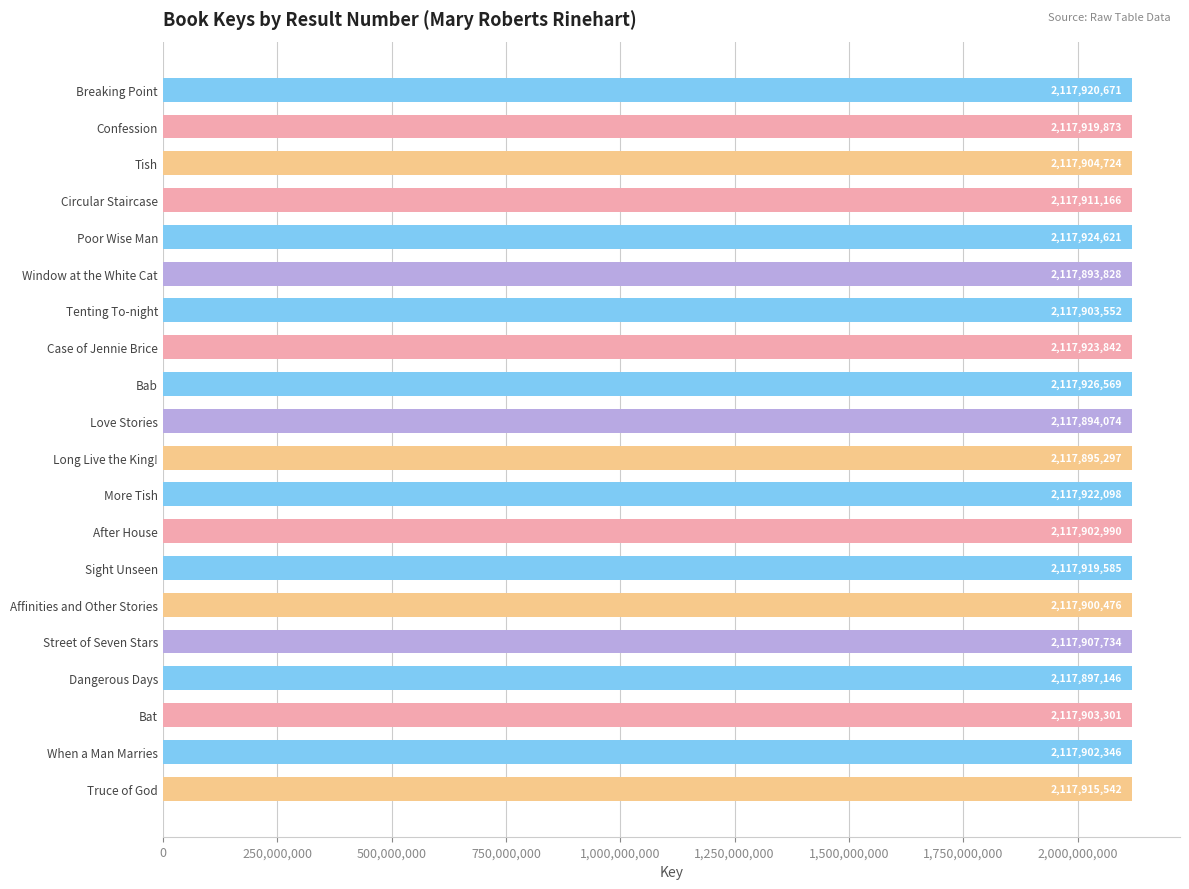

What position from the bottom is Affinities and Other Stories?

6